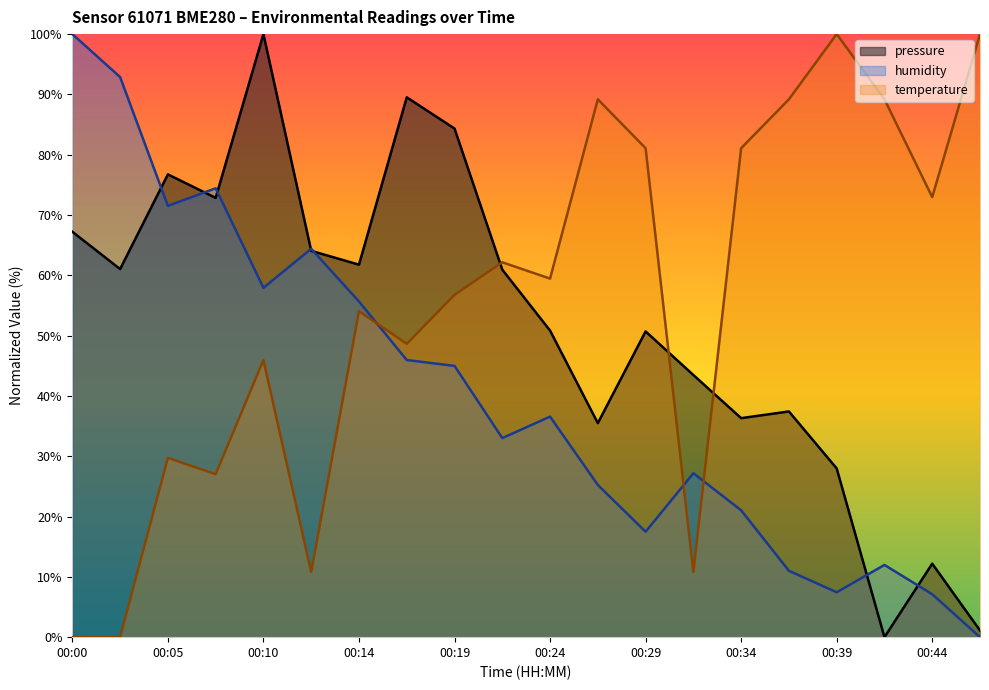

What is the average value of the pressure series?

51.7